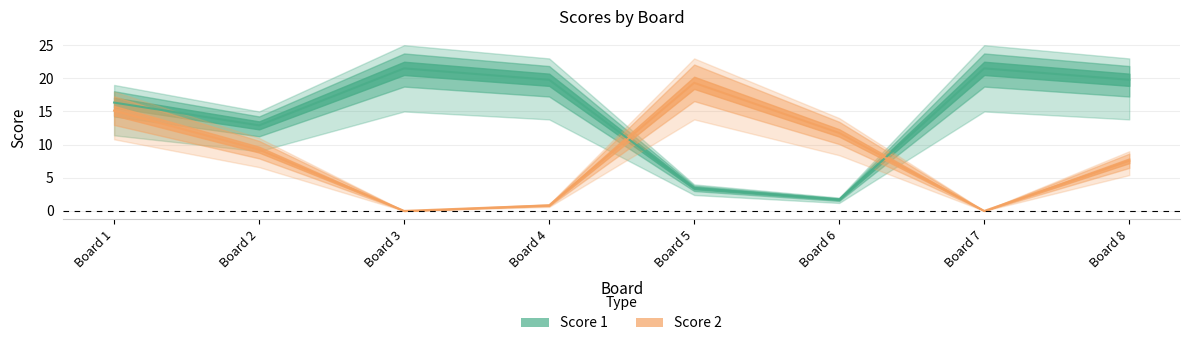

Is it true that Score 2 equals 0.0 at Board 7?

True